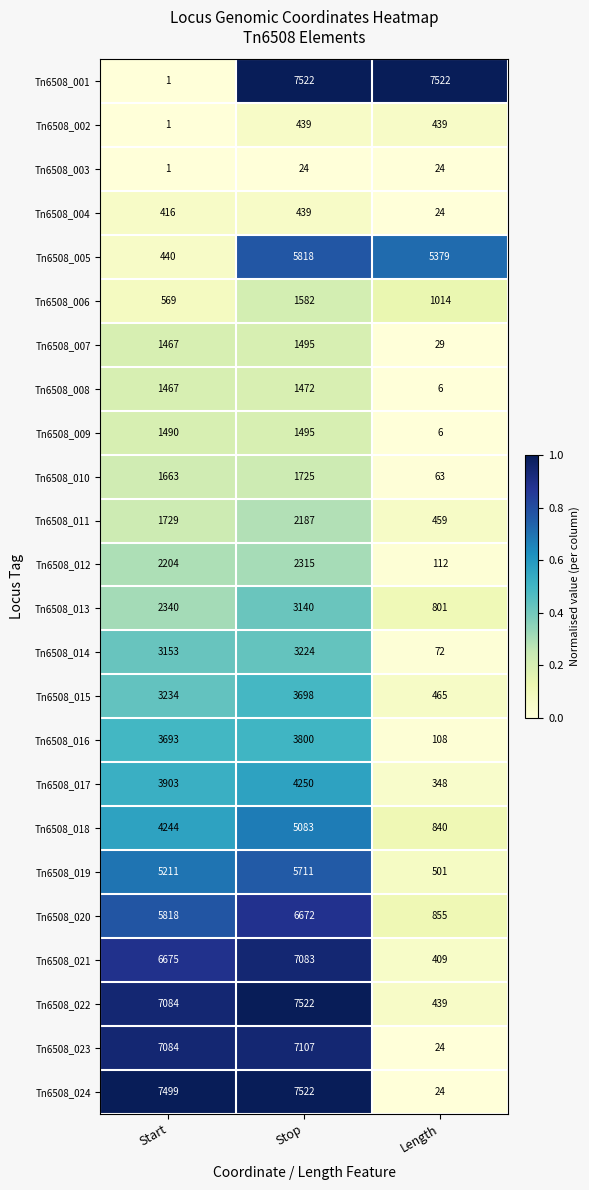

At how many categories does at least one series exceed 926?

3